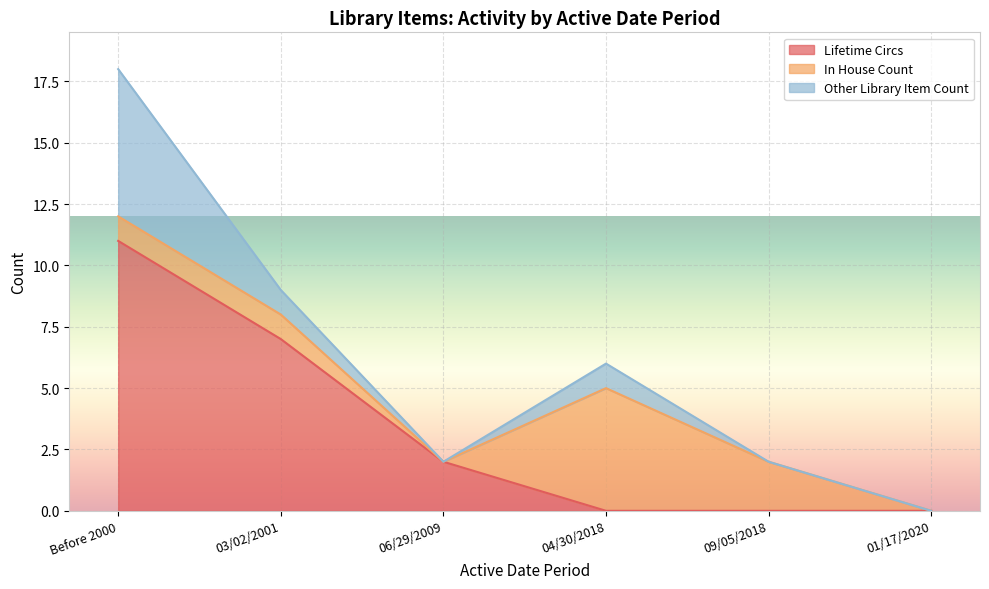

The Lifetime Circs series shows 11 at Before 2000. True or false?

True